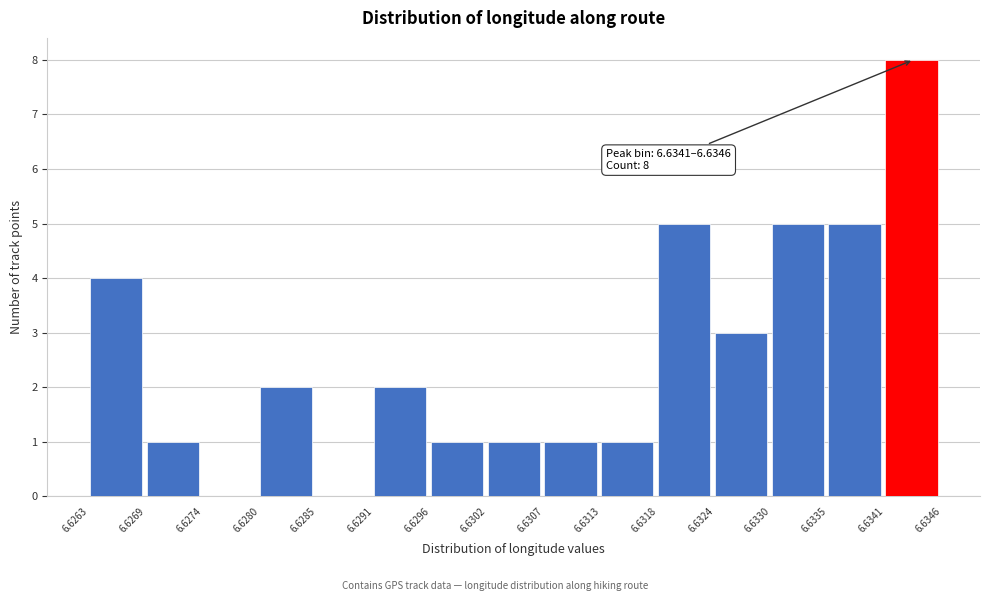

Which range on the x-axis has the tallest bar?

6.6341 to 6.6346